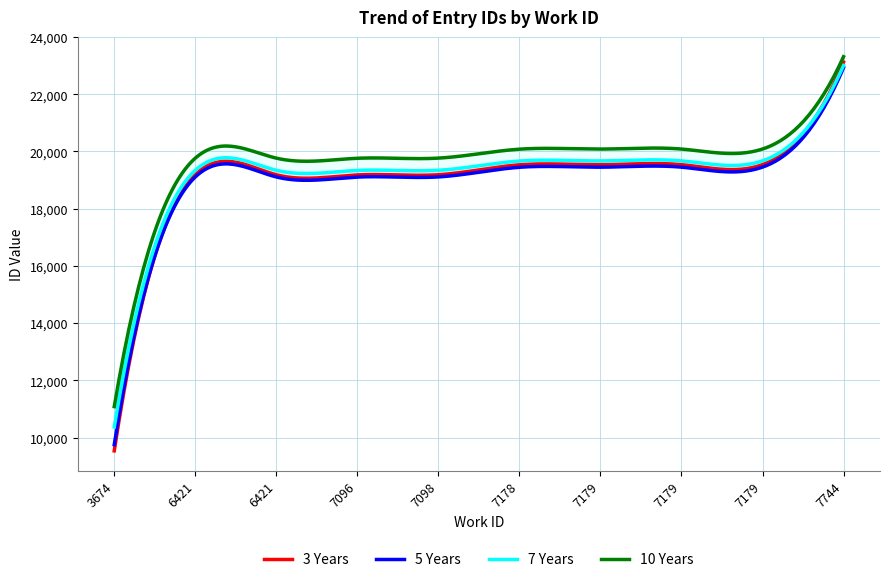

True or false: there are more than 1 points higher than both neighbors.

False